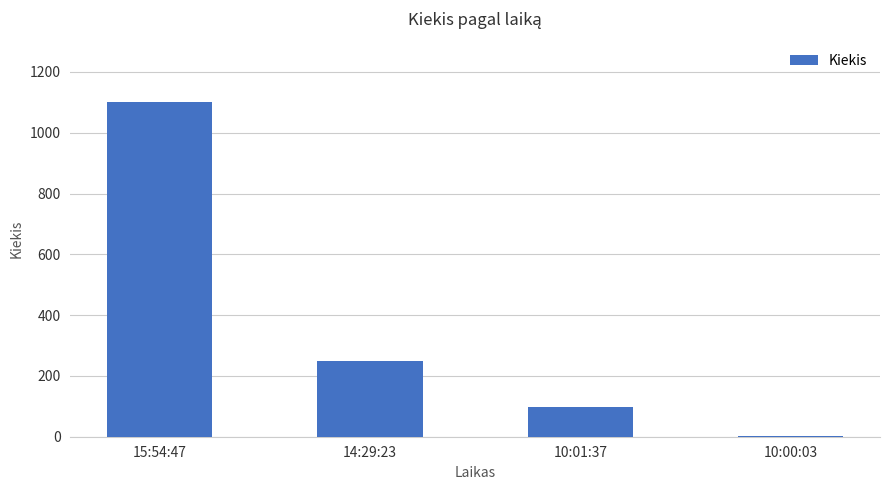

Reading left to right, list all the values displayed in this chart.

1100	250	99	1